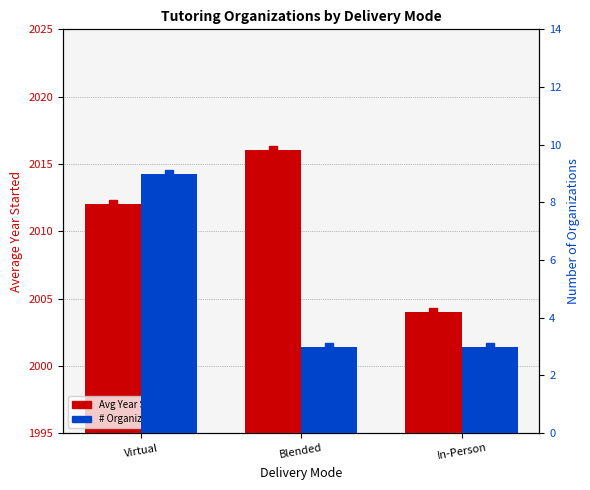

At which category does the chart reach its peak across all series?

Blended